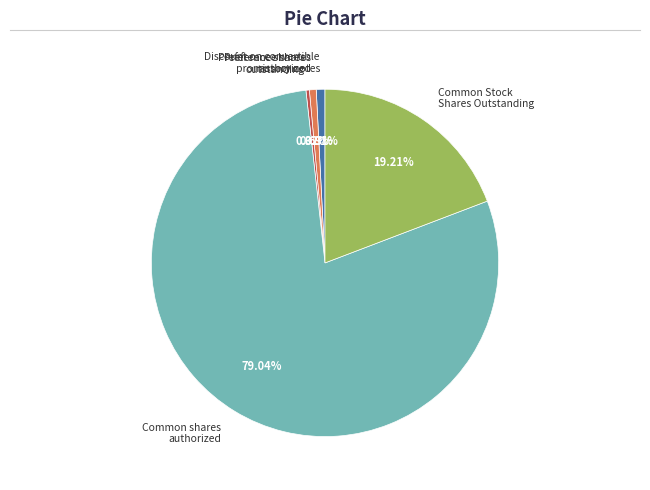

Does Preference shares authorized account for over 50% of the chart?

No